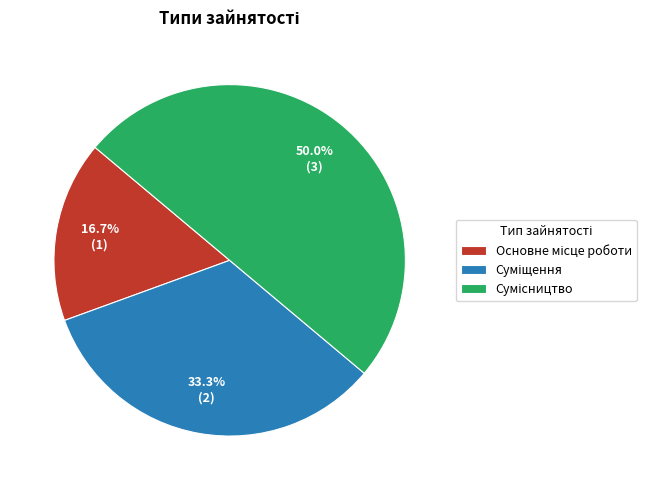

To the nearest percent, what is the average slice percentage?

33%